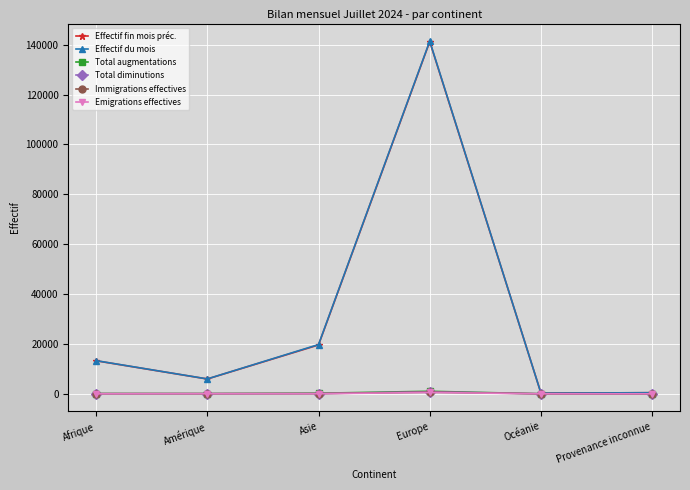

What is the spread (max minus min) of values at Europe?

140887